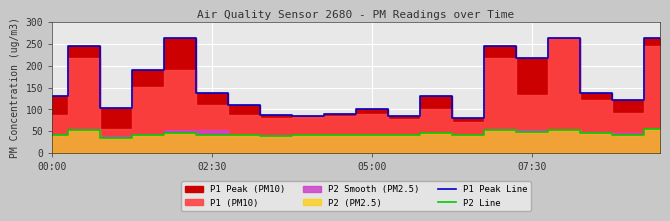

Does the chart display data point markers on the line(s)?

No